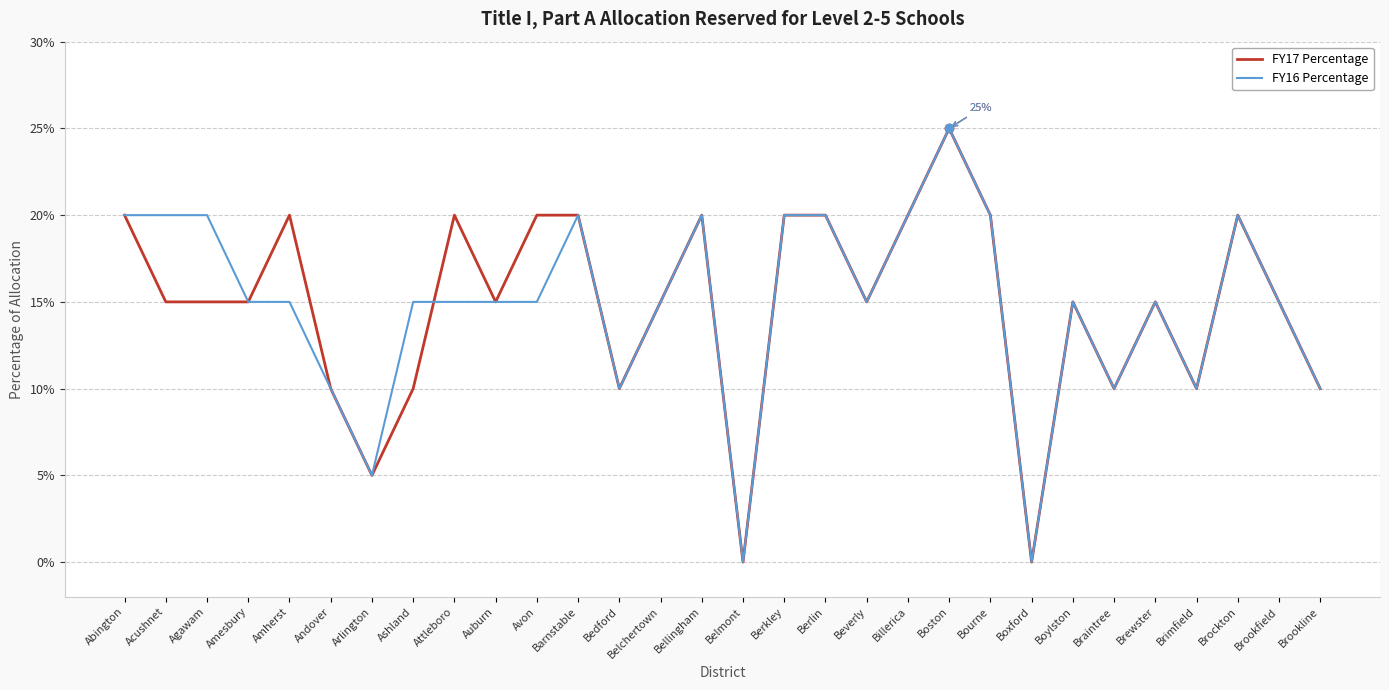

At which category does the chart reach its peak across all series?

Boston